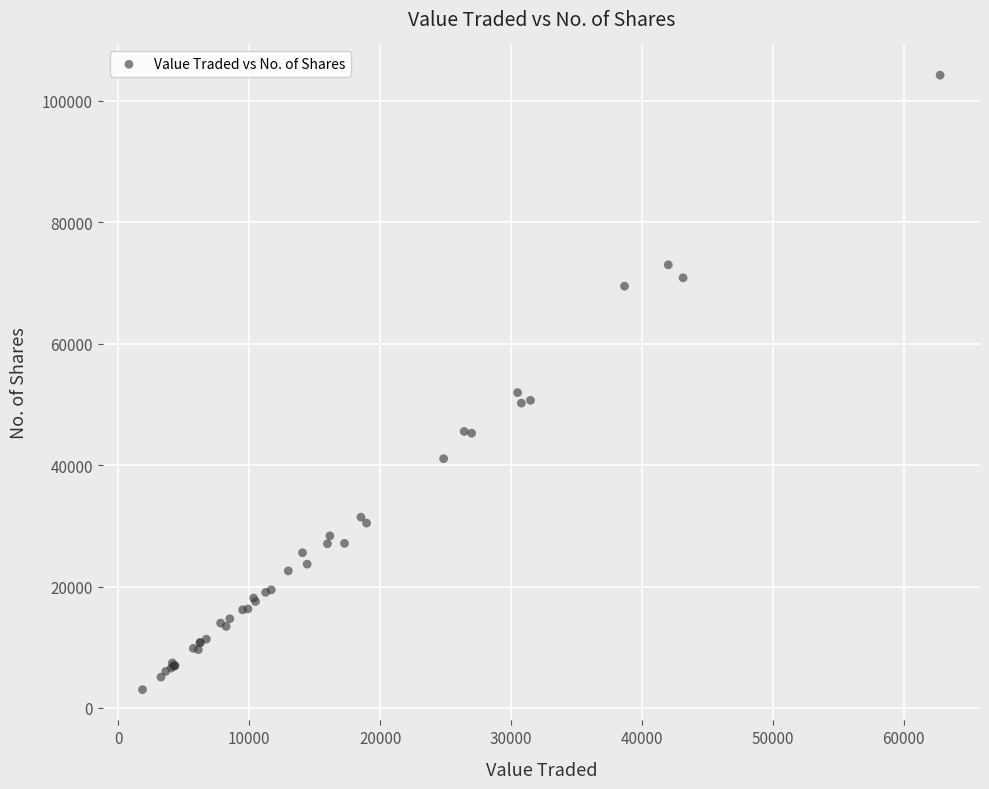

What Y value in the scatter plot is closest to 53620?

51944